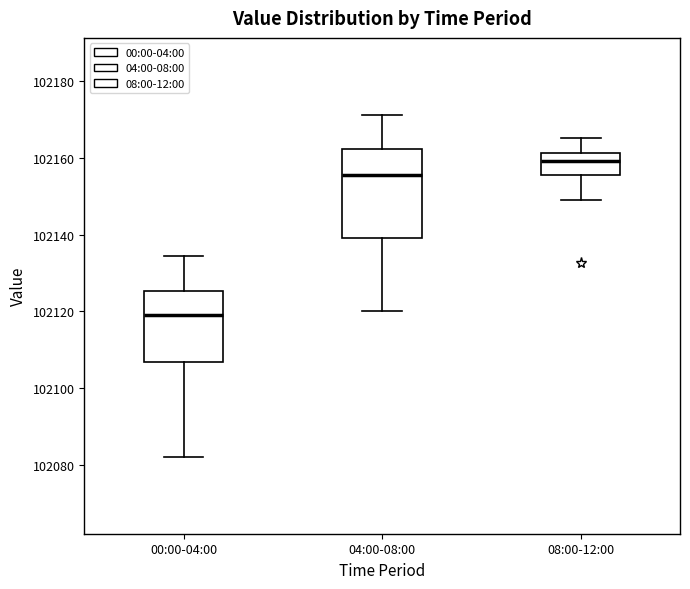

Which box's median line is the lowest?

00:00-04:00